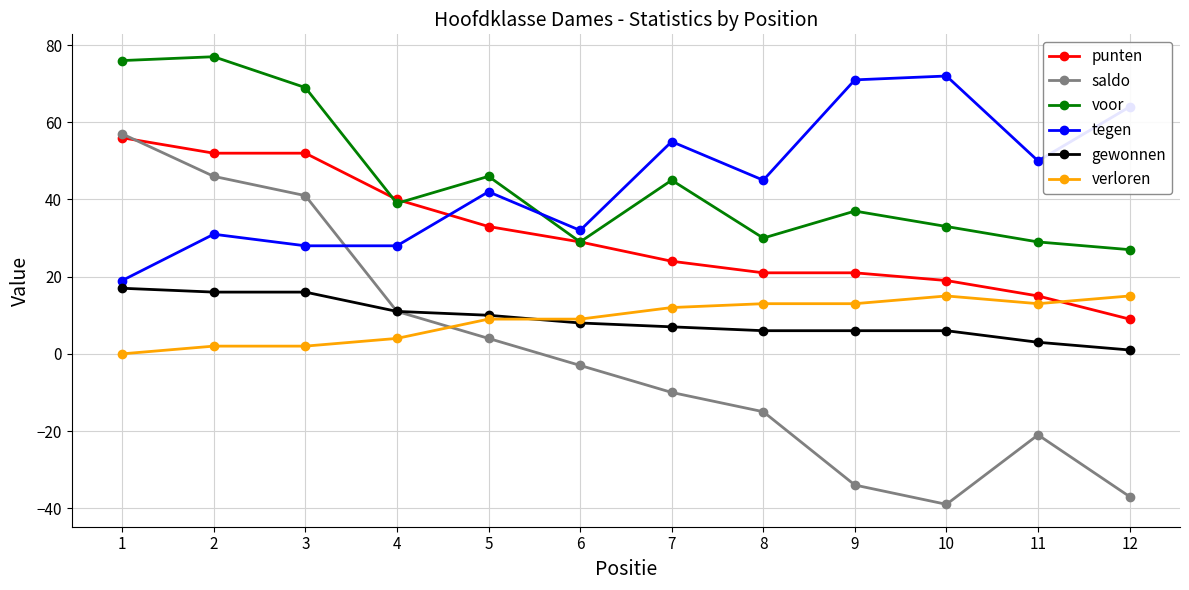

Which series has the largest range (max minus min)?

saldo